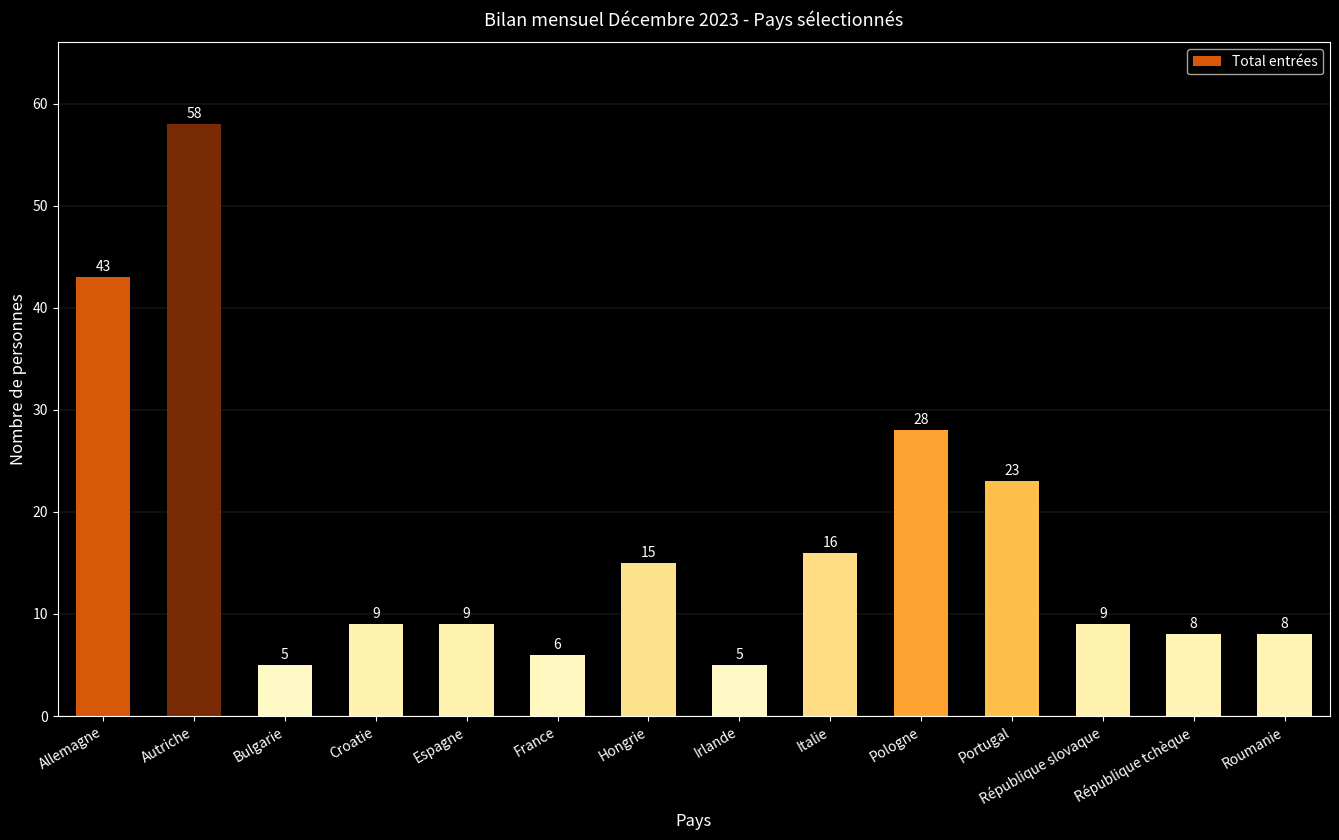

Which has a higher value, Italie or Portugal?

Portugal